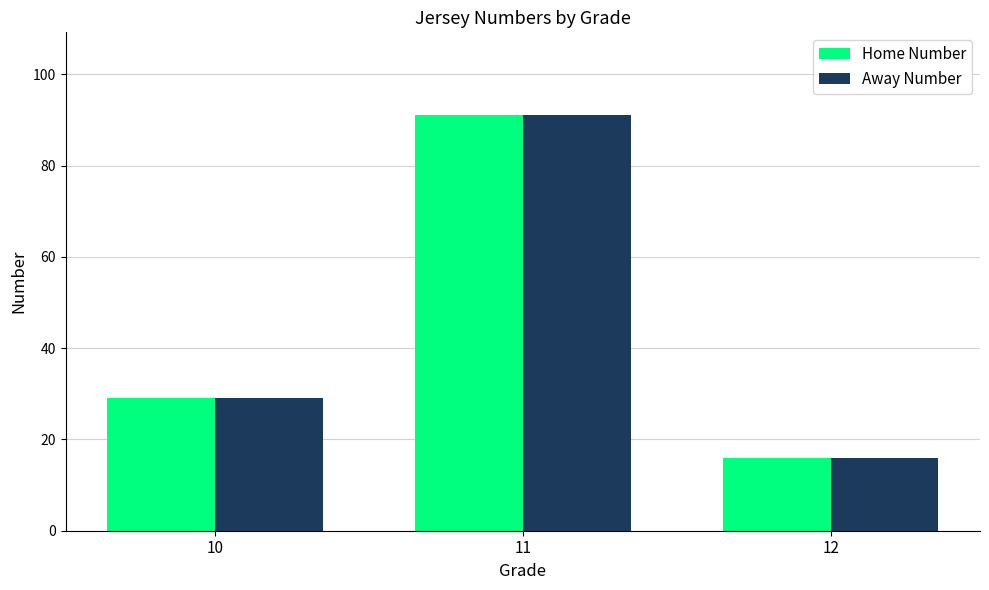

Is it true that Home Number equals 24 at 12?

False